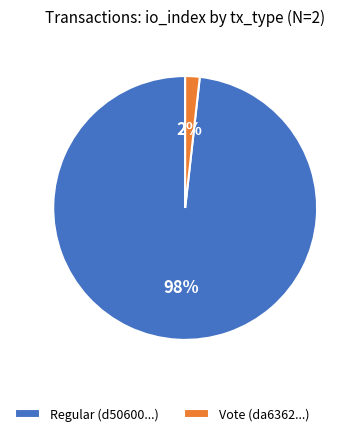

Which has a higher value, Regular or Vote?

Regular